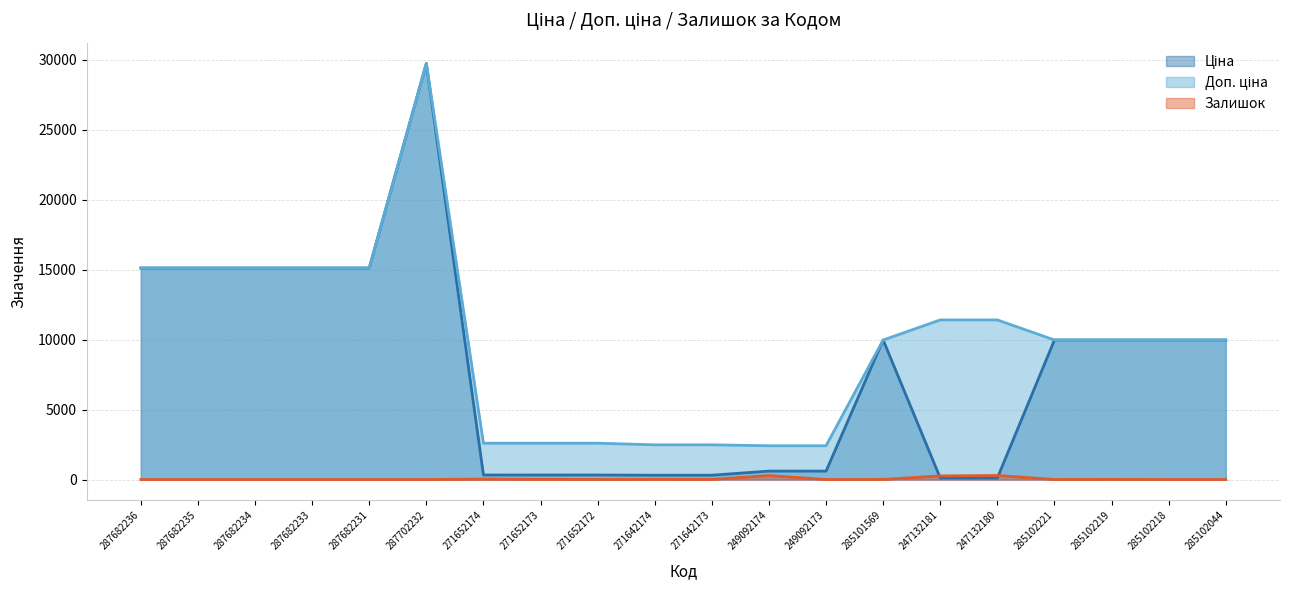

What is the average value of the Доп. ціна series?

9781.6